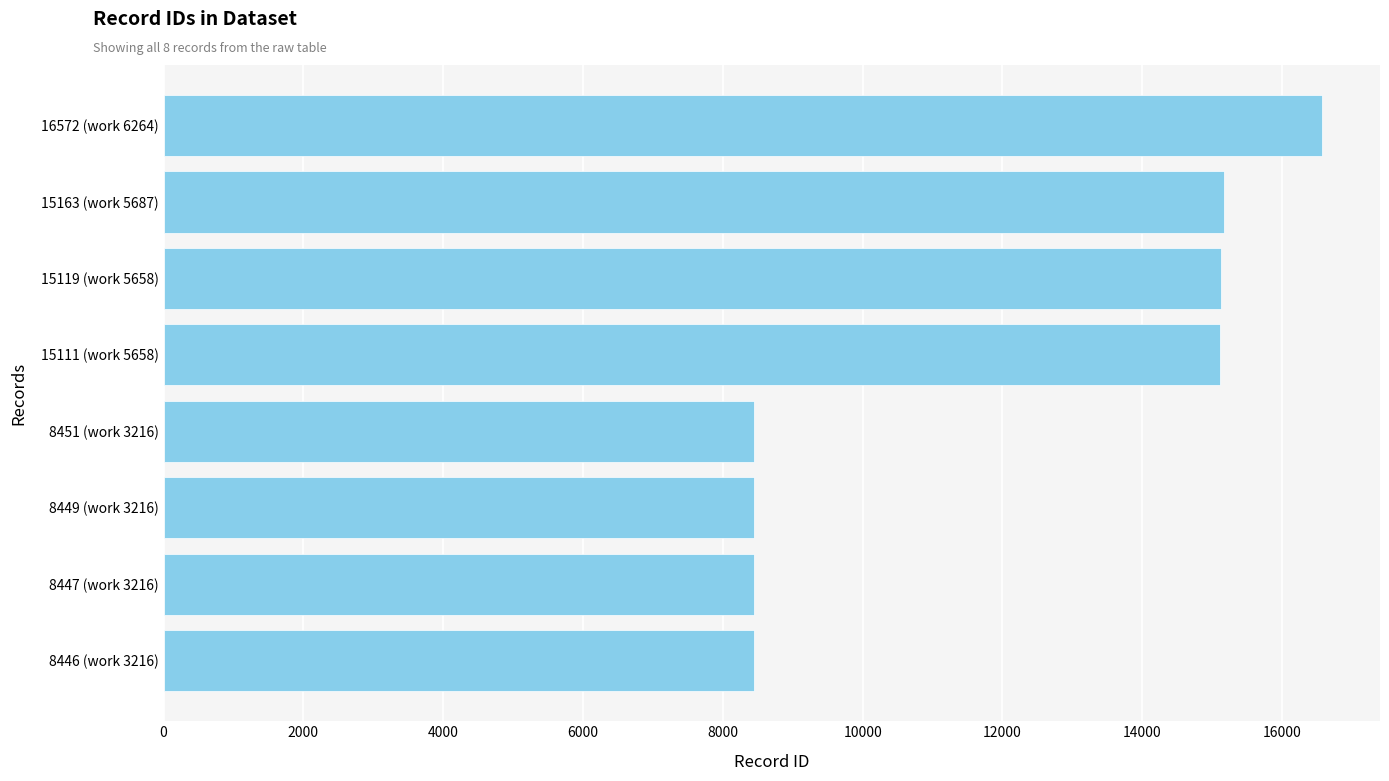

What is the sum of all values?

95758